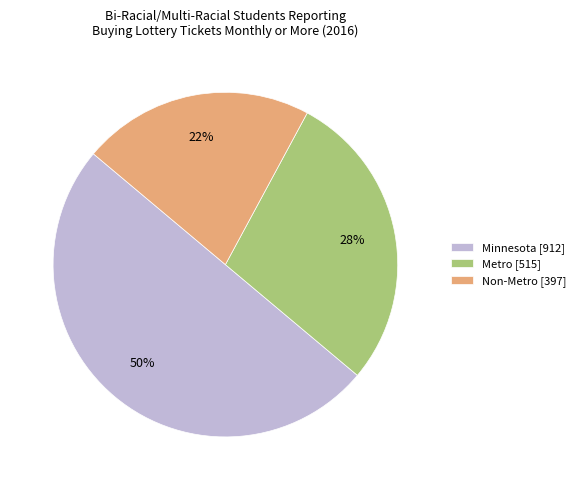

Combined, do Minnesota and Metro account for over 50%?

Yes